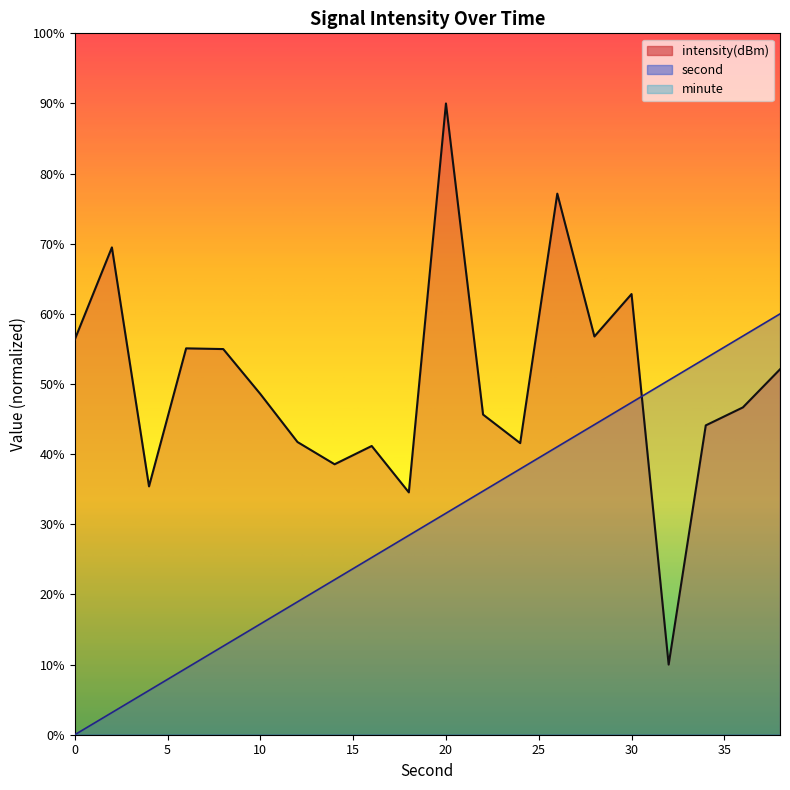

True or false: intensity(dBm) and second intersect in this chart.

True